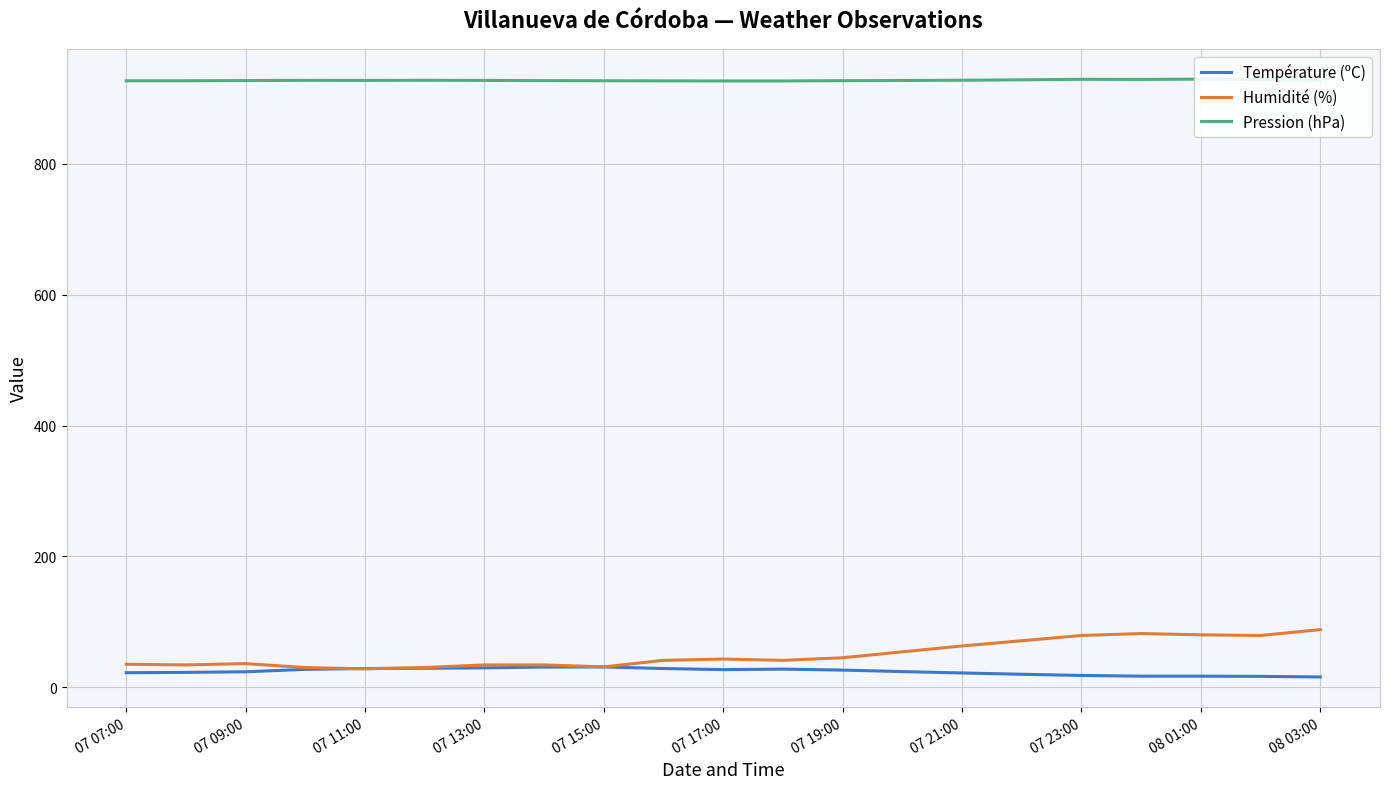

Reading left to right, list all the values displayed in this chart.

Température (ºC): 22.1	22.6	23.5	27.2	28.5	28.9	29.5	30.7	30.9	28.5	26.8	27.6	26.1	23.8	21.7	19.7	17.9	16.8	16.8	16.5	15.6
Humidité (%): 35.0	34.0	36.0	30.0	28.0	30.0	34.0	34.0	31.0	41.0	43.0	41.0	45.0	54.0	63.0	71.0	79.0	82.0	80.0	79.0	88.0
Pression (hPa): 927.2	927.2	927.5	927.8	927.7	927.9	927.7	927.4	927.2	927.0	926.9	926.9	927.3	927.6	928.0	928.6	929.4	929.2	929.7	928.8	927.5